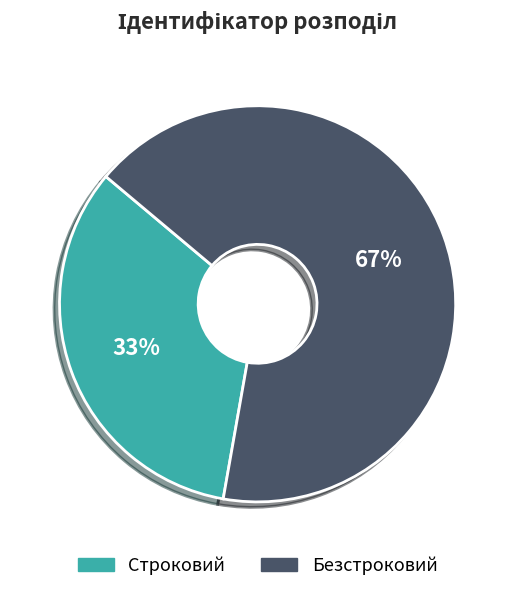

Which category has the biggest portion of the pie?

Безстроковий